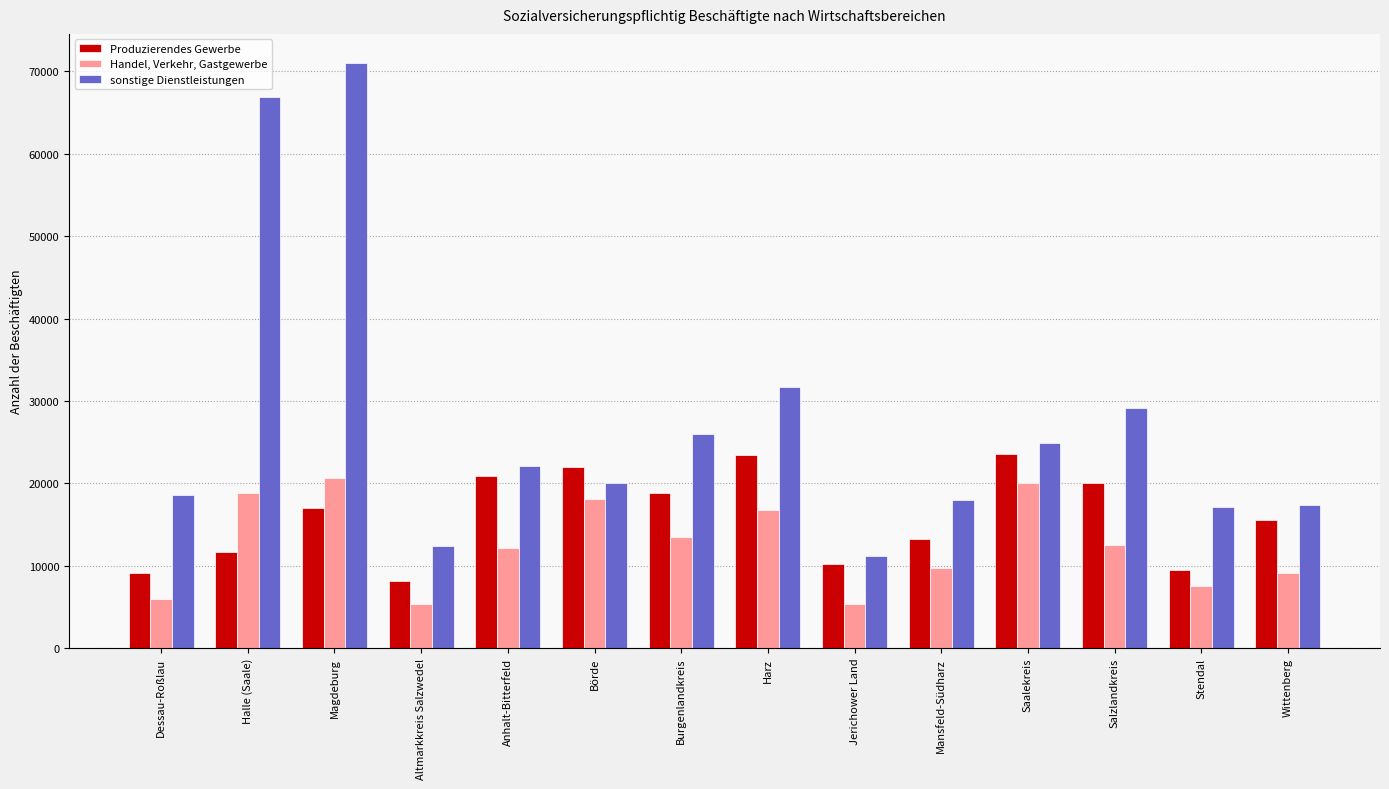

What are all the series names shown in the legend?

Produzierendes Gewerbe, Handel, Verkehr, Gastgewerbe, sonstige Dienstleistungen